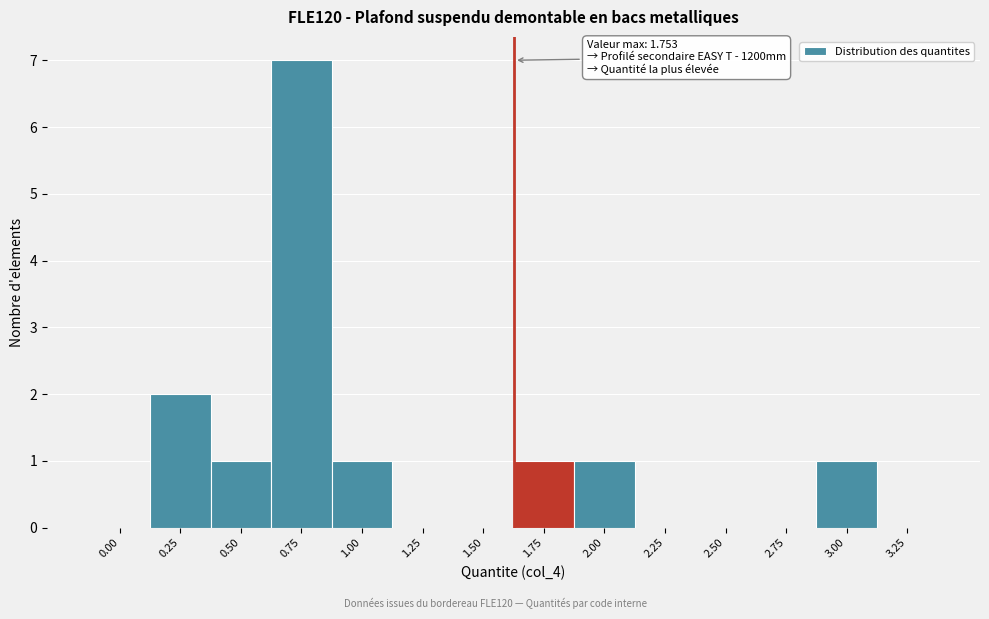

Reading left to right, what are all the values shown in this chart?

0.00=0	0.25=2	0.50=1	0.75=7	1.00=1	1.25=0	1.50=0	1.75=1	2.00=1	2.25=0	2.50=0	2.75=0	3.00=1	3.25=0